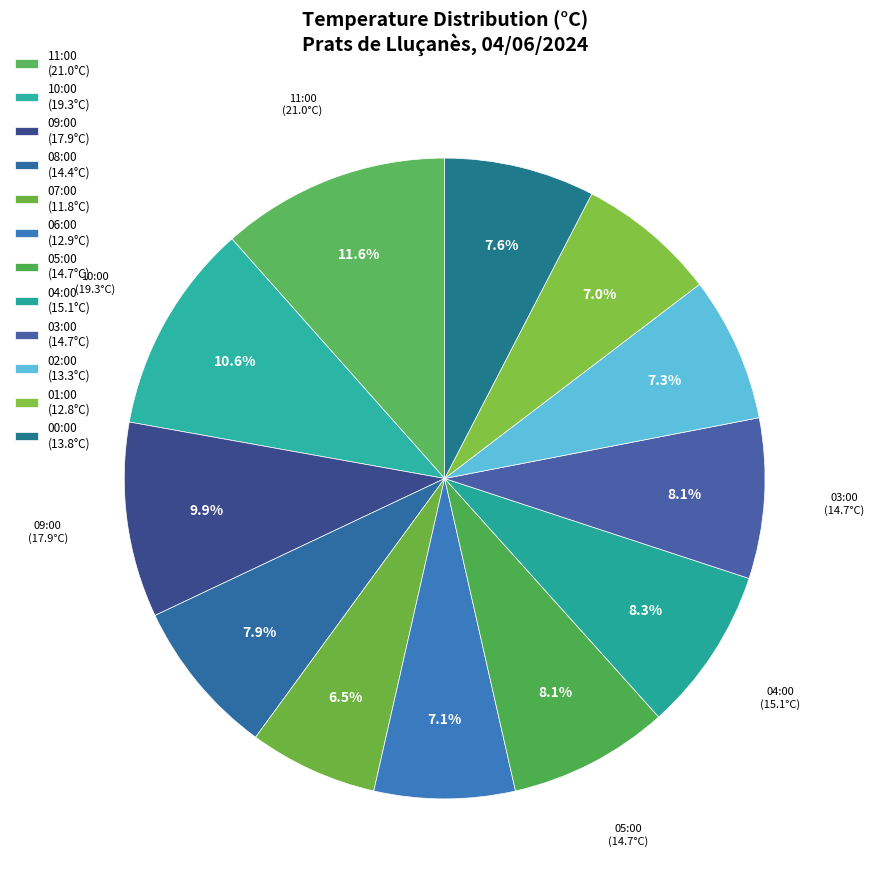

Which category has the biggest portion of the pie?

11:00